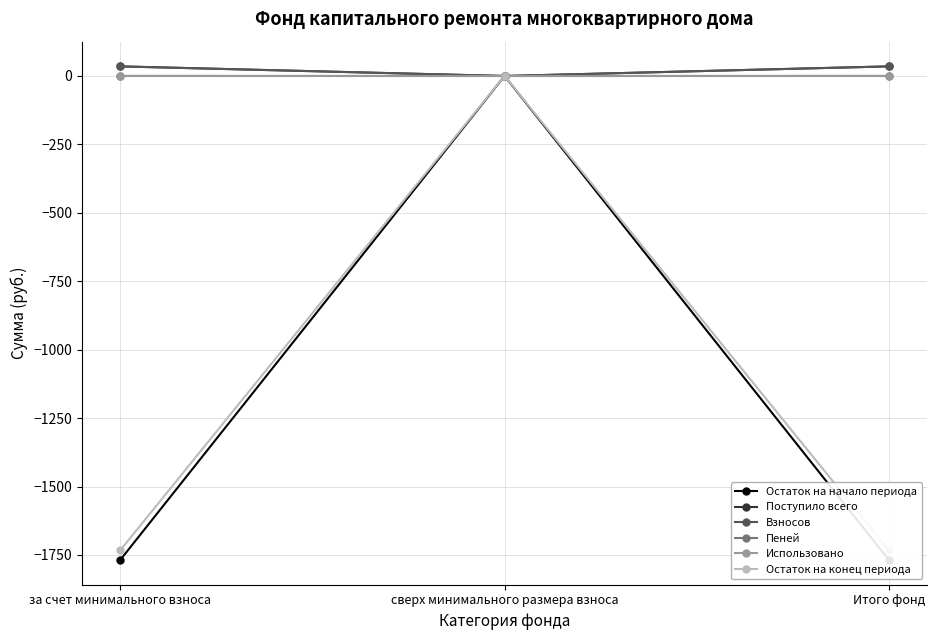

At which category is the sum across all series the highest?

сверх минимального размера взноса